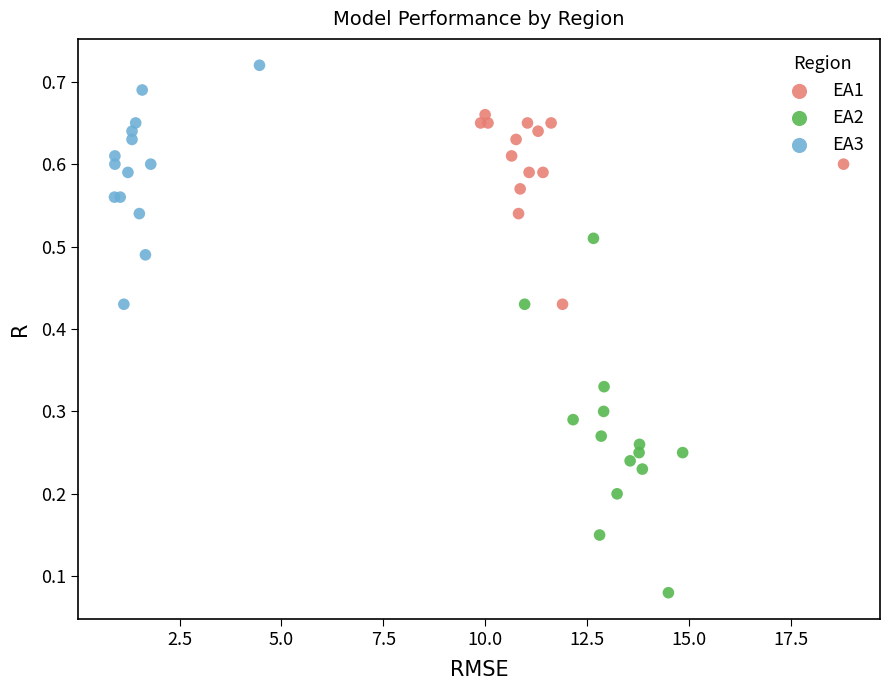

Which series contains the lowest Y value?

EA2